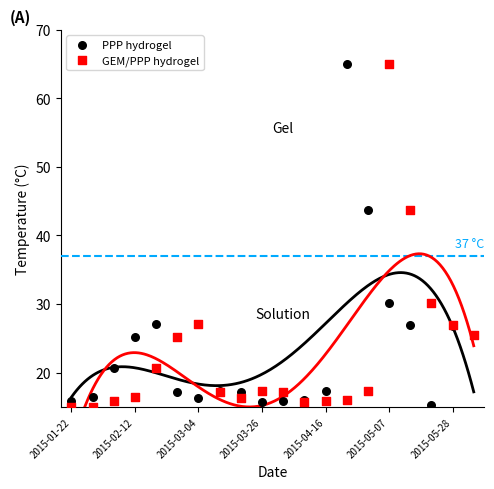

Which series contains the highest Y value?

PPP hydrogel